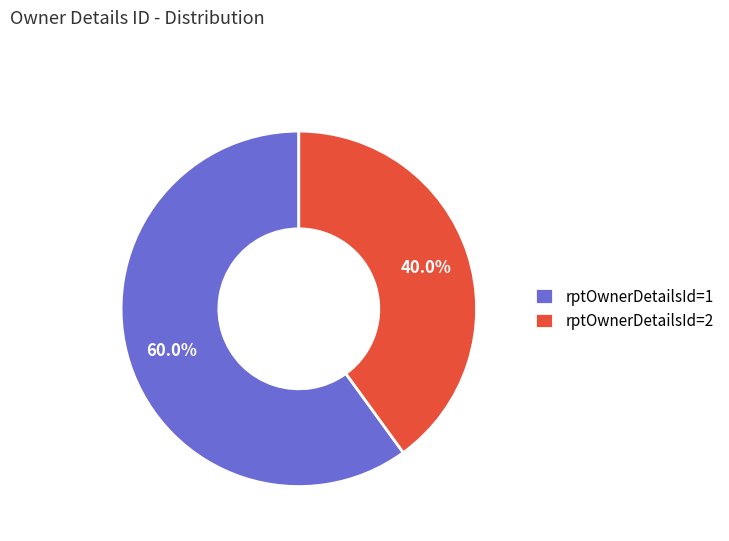

Which category has the biggest portion of the pie?

rptOwnerDetailsId=1